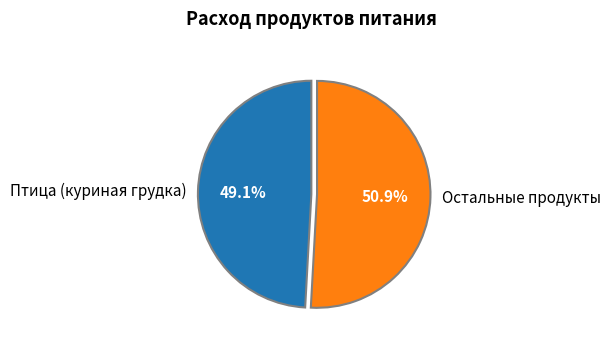

Rank the categories by value from lowest to highest.

Птица (куриная грудка), Остальные продукты